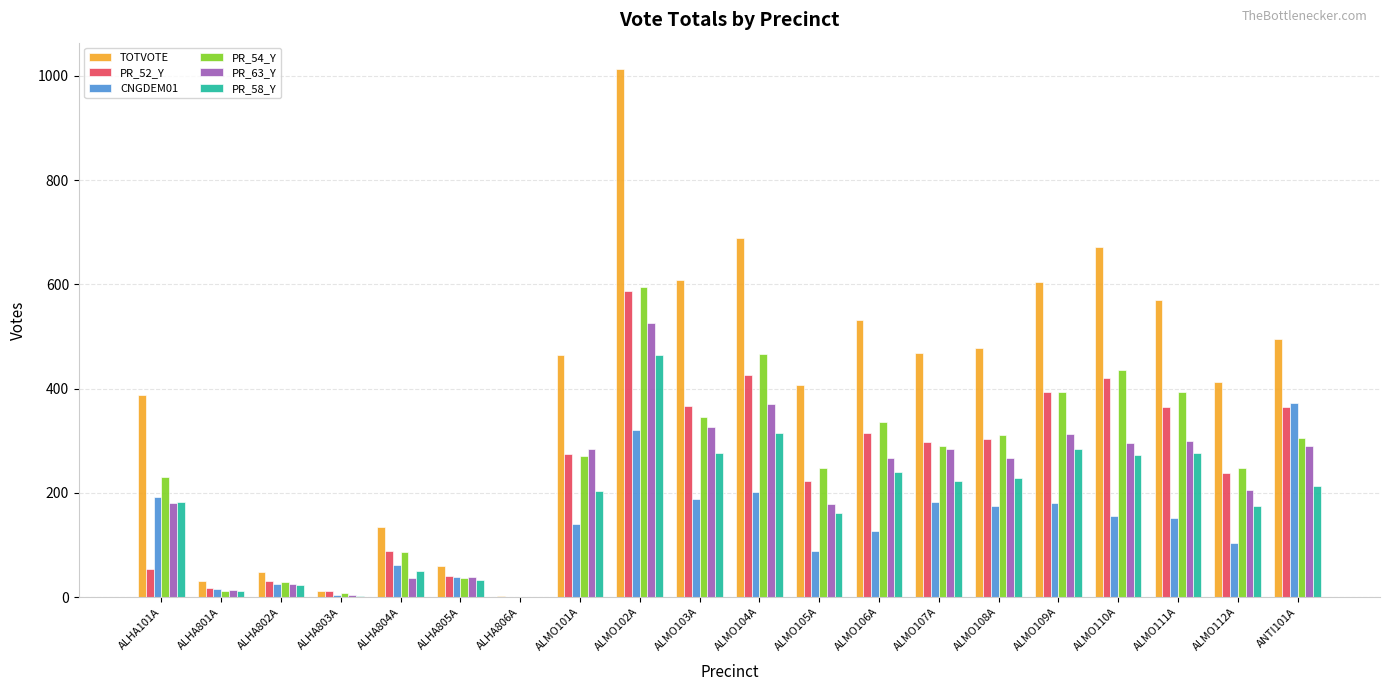

Which series changed the most between ALHA804A and ALMO104A?

TOTVOTE